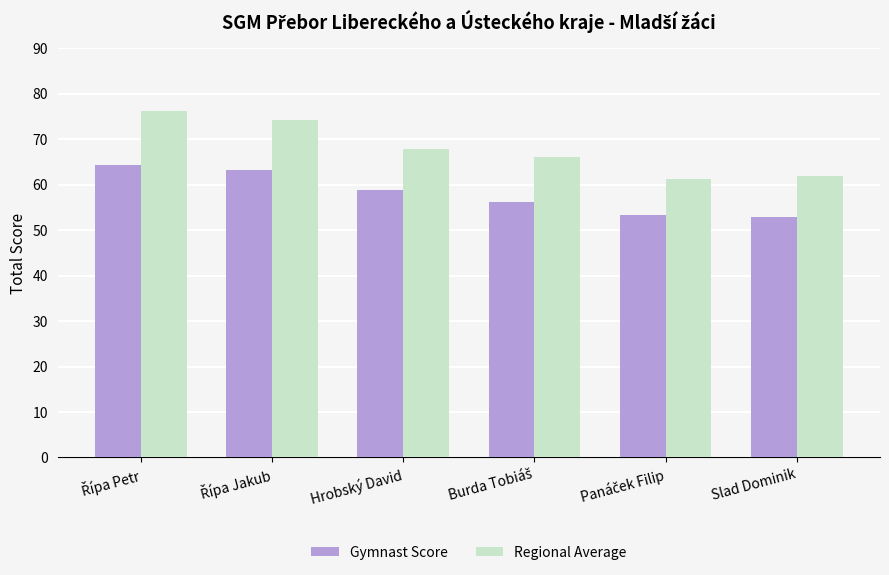

What are all the series names shown in the legend?

Gymnast Score, Regional Average